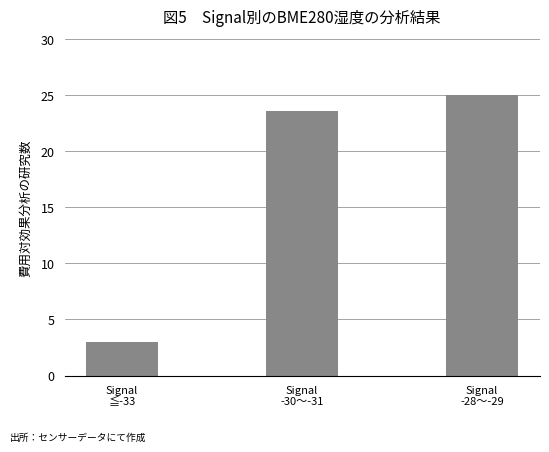

The value at Signal
≦-33 is 3.0. True or false?

True